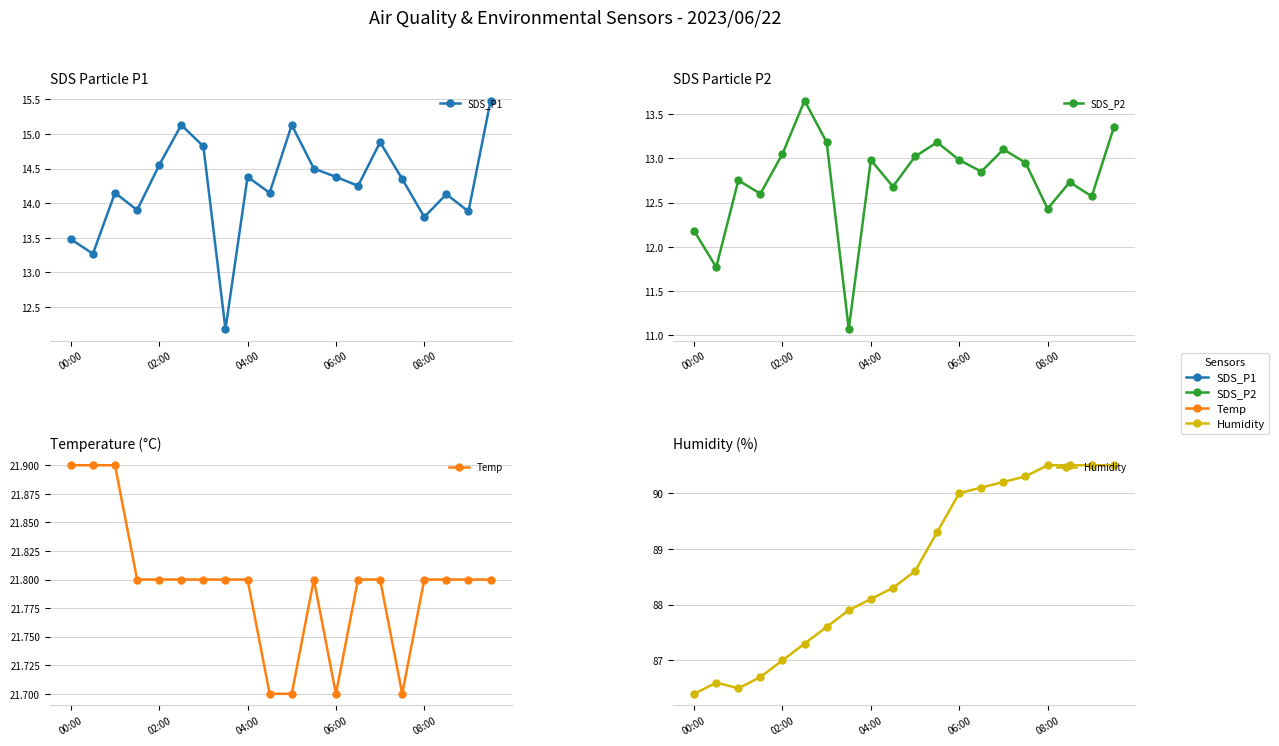

What are all the series names shown in the legend?

SDS_P1, SDS_P2, Temp, Humidity